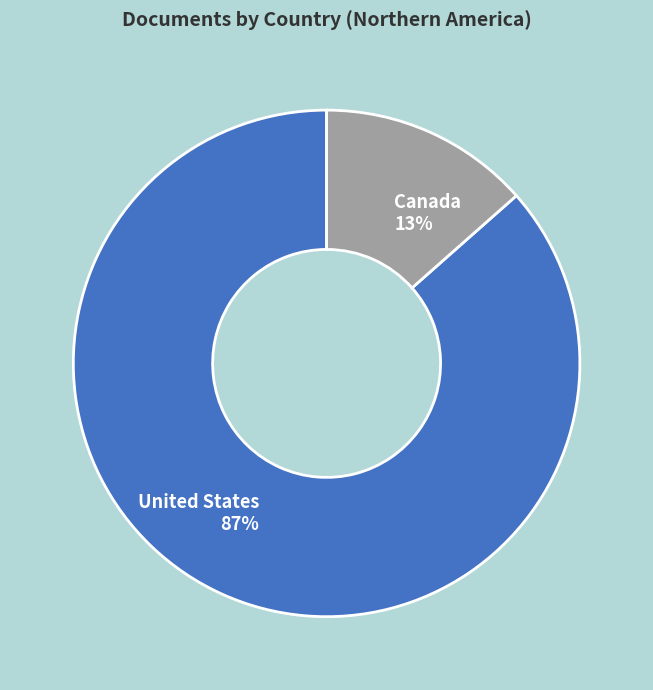

Is it true that Canada is 13% of the pie?

True